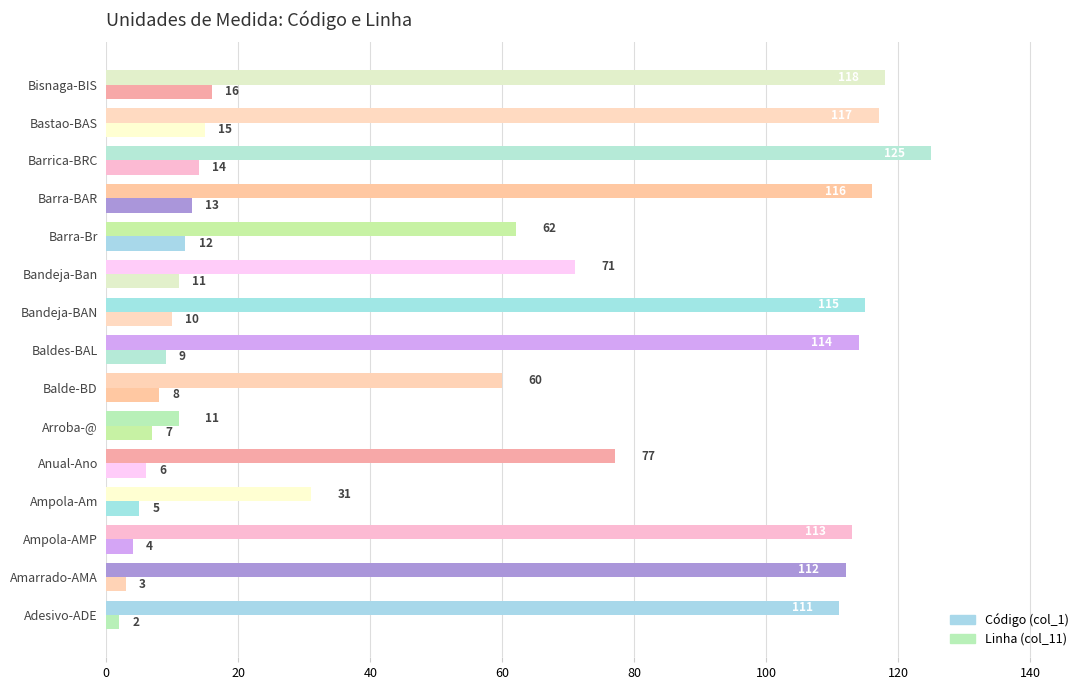

Which series has the largest total across all categories?

Código (col_1)